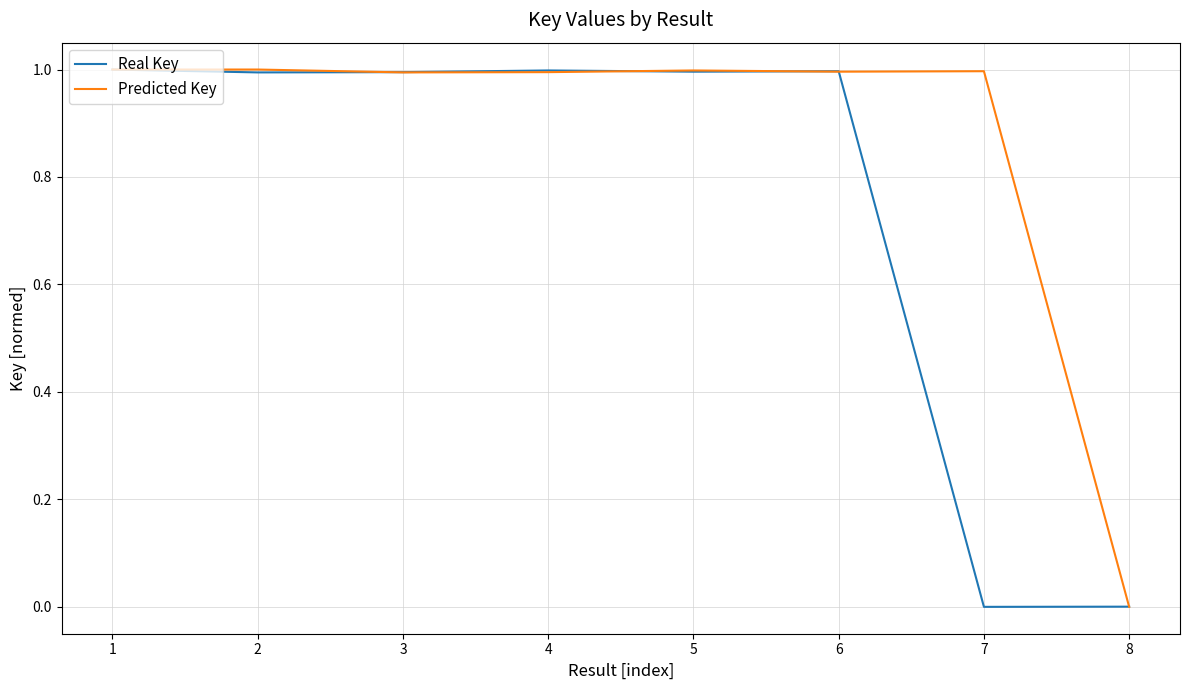

How many lines are shown in the chart?

2